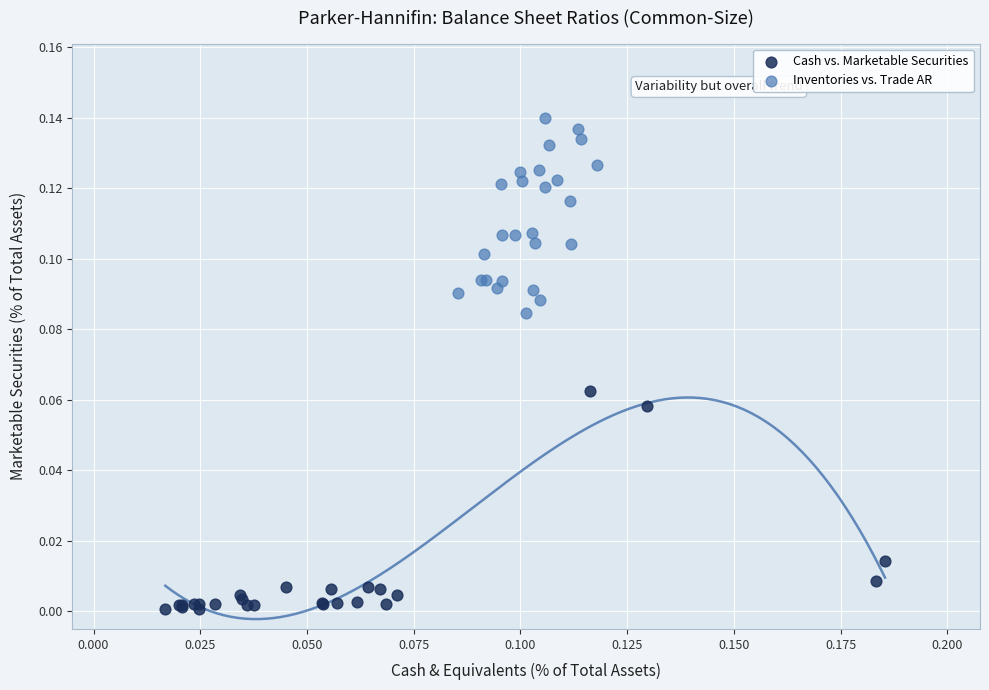

What are all the series names shown in the legend?

Cash vs. Marketable Securities, Inventories vs. Trade AR